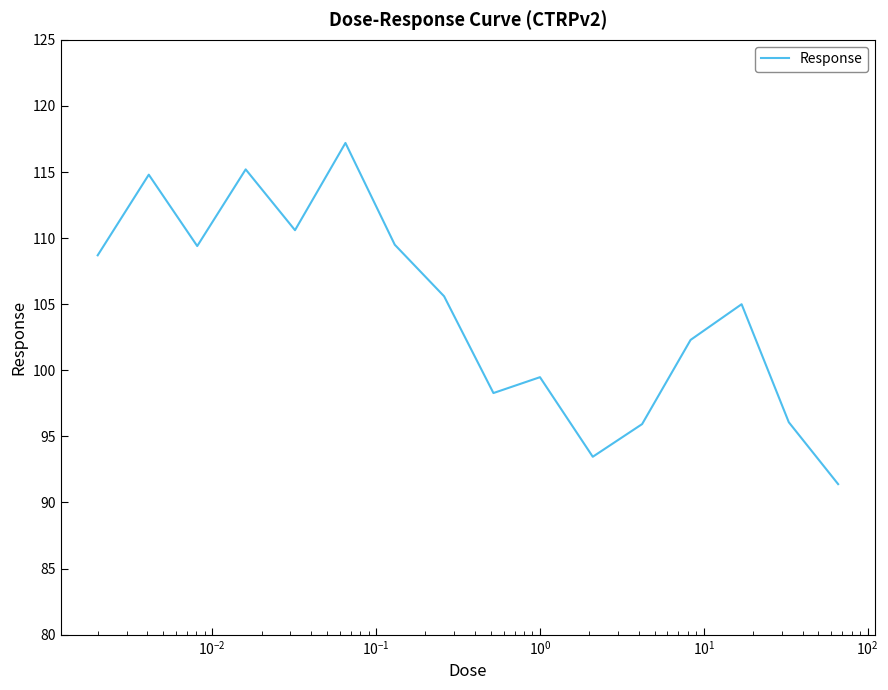

How many lines are shown in the chart?

1